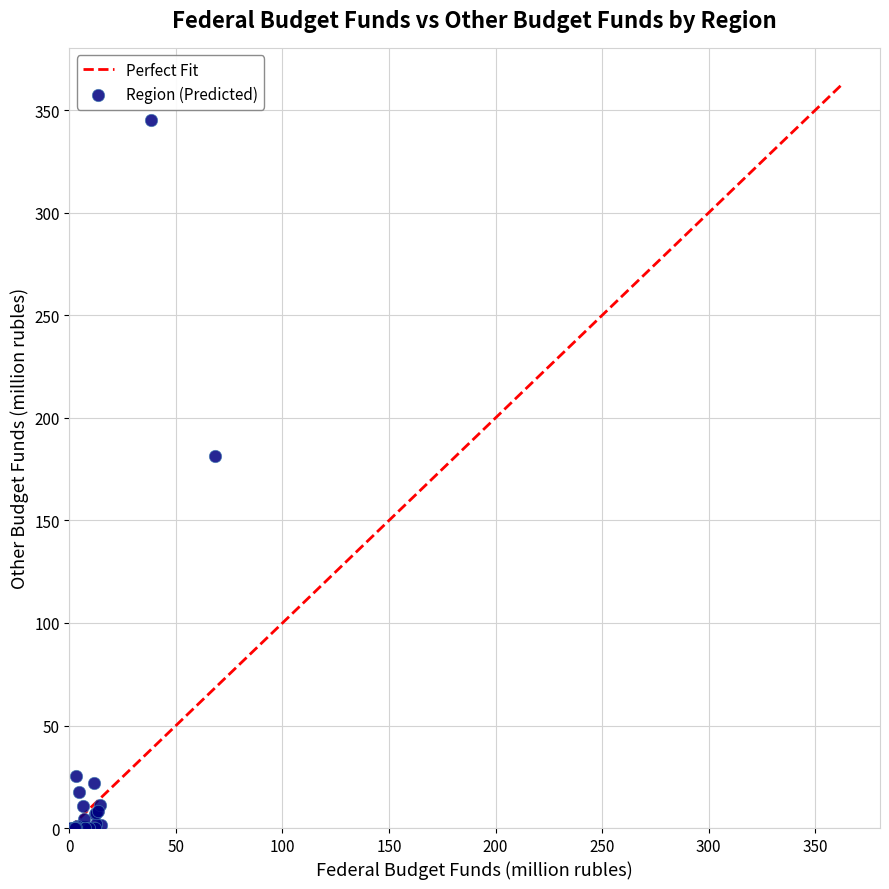

What Y value in the scatter plot is closest to 172?

181.6